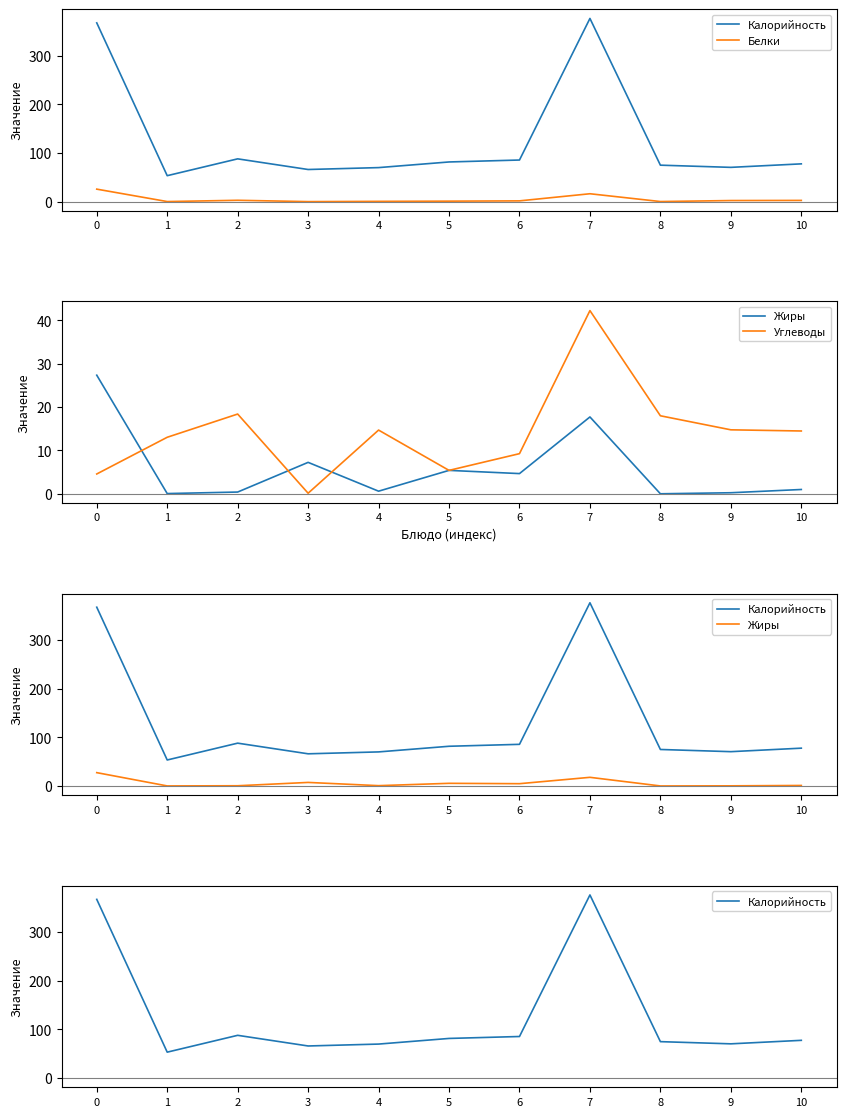

Rank the series at 0 from lowest to highest value.

Углеводы, Белки, Жиры, Калорийность